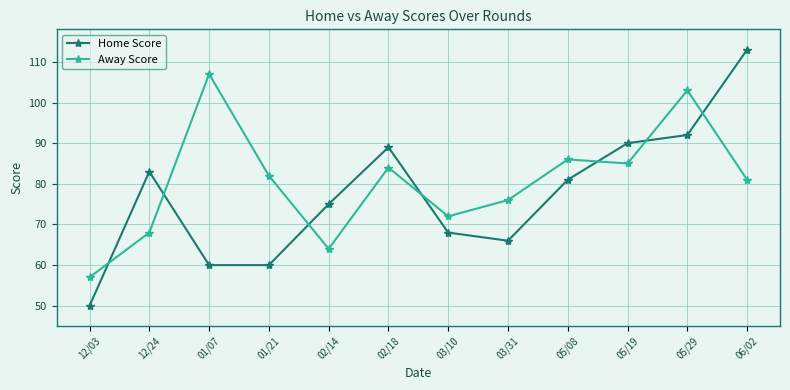

At which category does Away Score reach its first local peak?

01/07